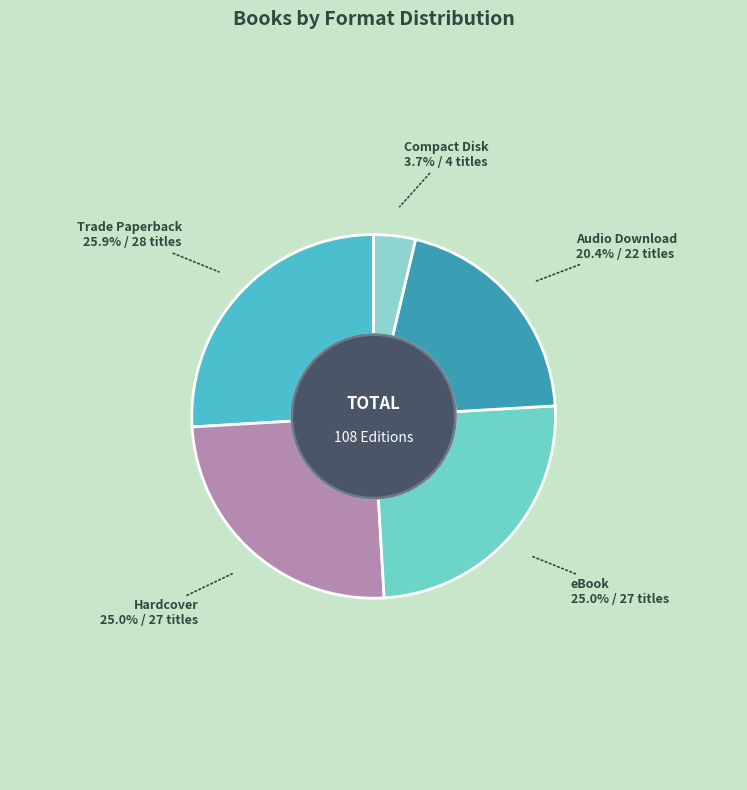

How many segments does this pie chart have?

5